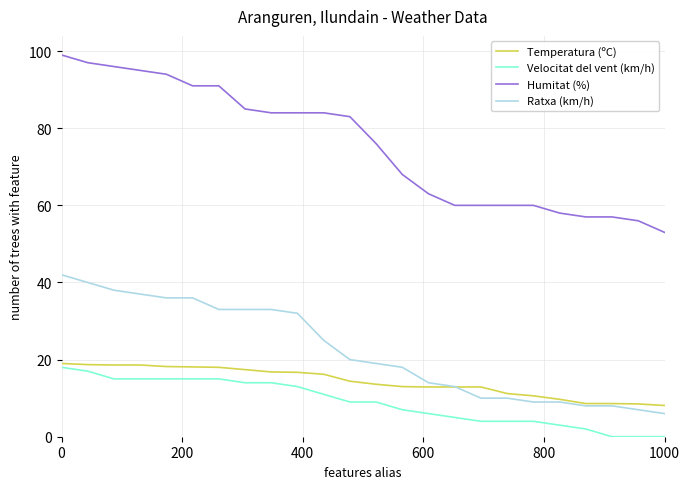

Which series has the widest spread of values?

Humitat (%)